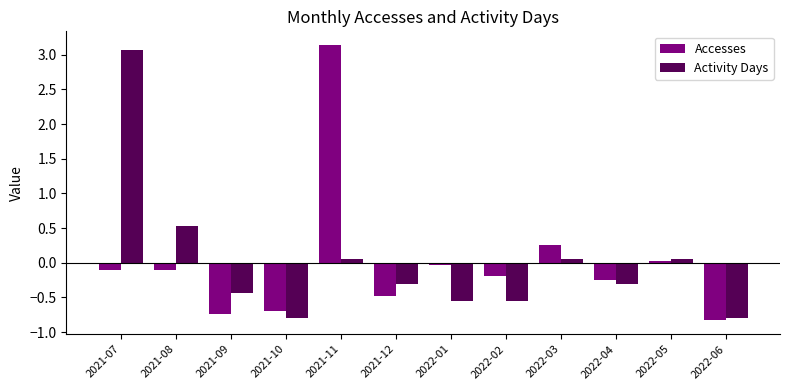

Is it true that Accesses equals 0.0 at 2022-05?

True